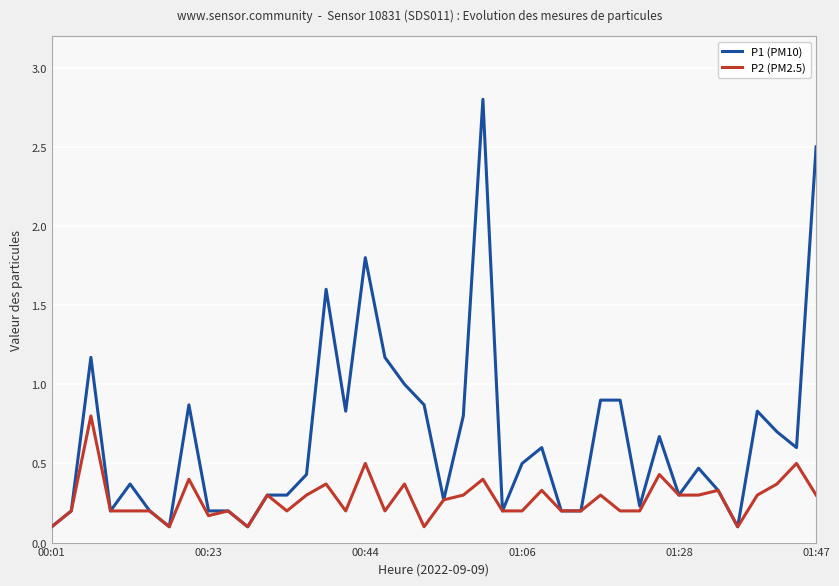

True or false: P2 (PM2.5) and P1 (PM10) cross at least once.

False